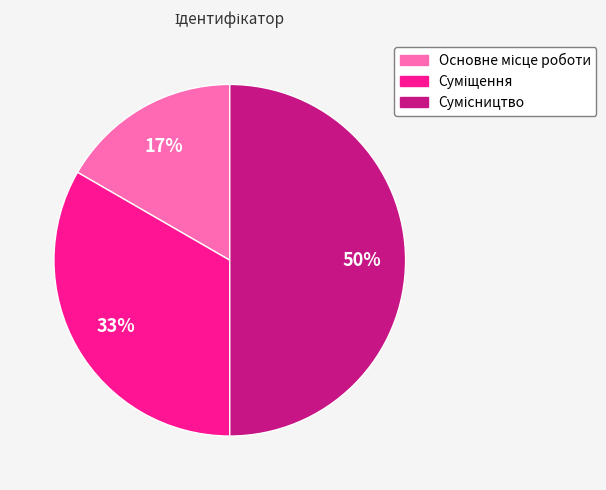

To the nearest percent, what is the average slice percentage?

33%